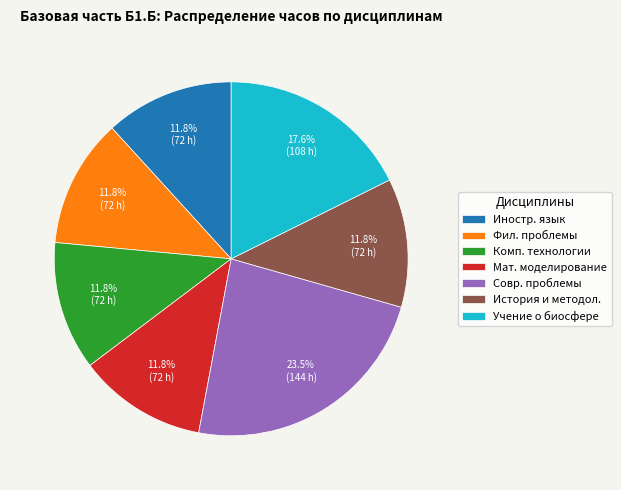

Which category has the biggest portion of the pie?

Совр. проблемы